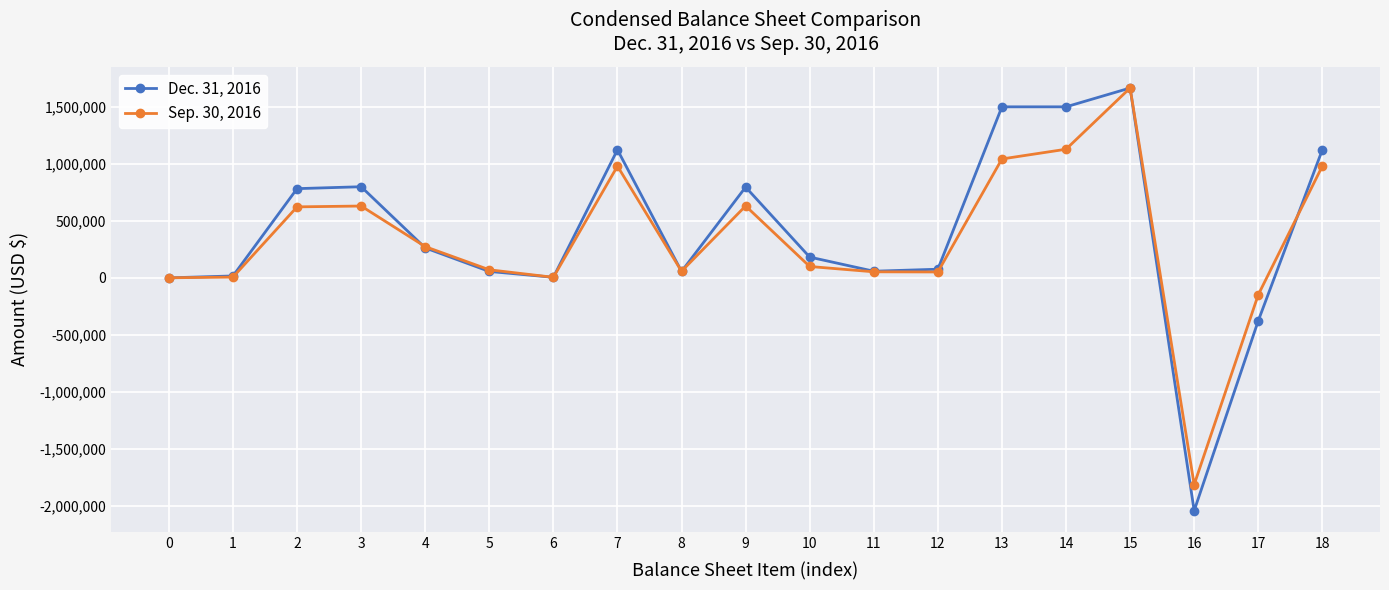

Is the value of Dec. 31, 2016 at 0 greater than the value of Sep. 30, 2016 at 11?

No